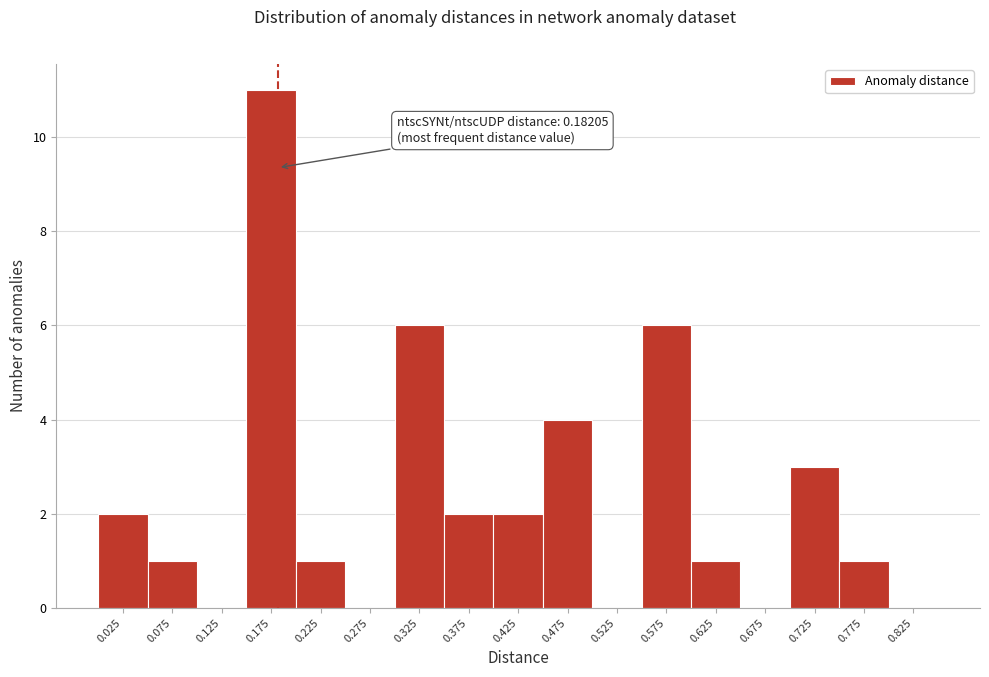

Over which range of the x-axis is the bar tallest?

0.15 to 0.20